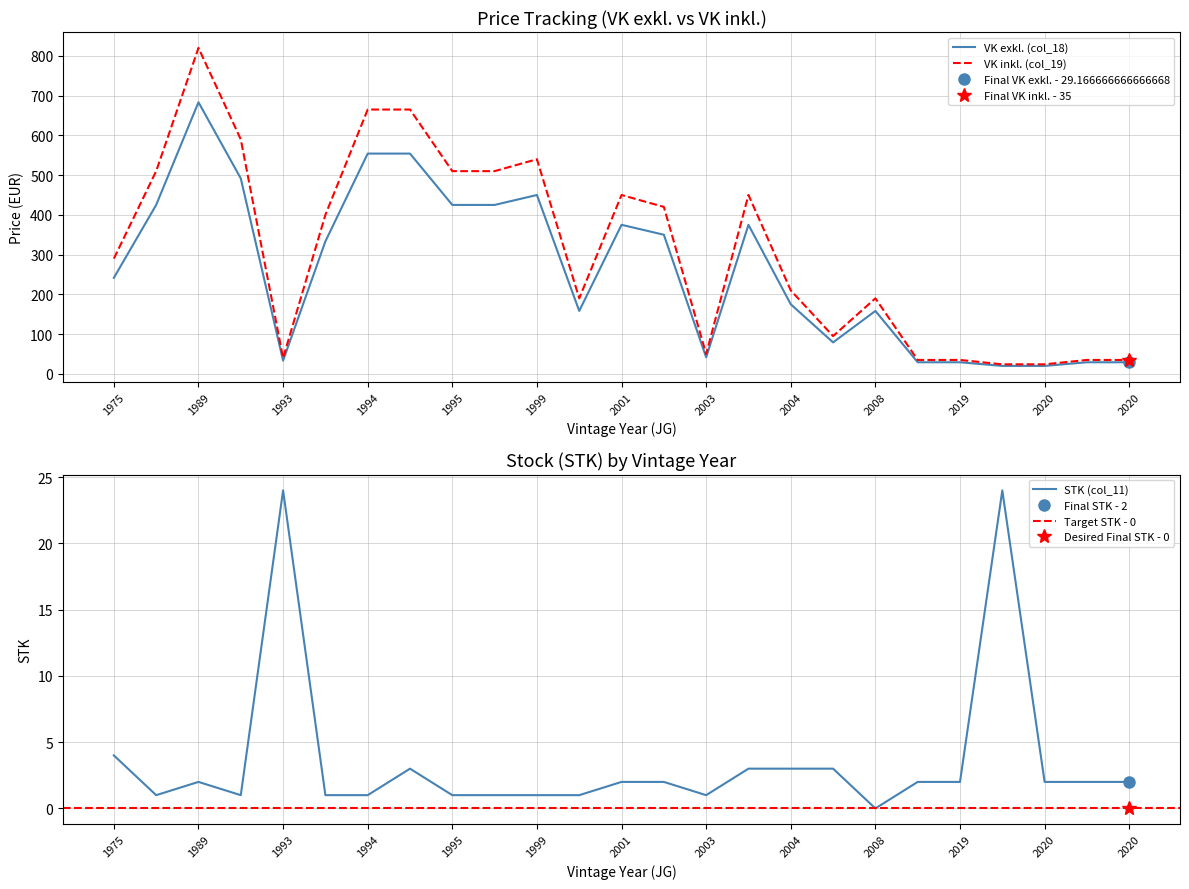

What is the total value across all series at 2001?

827.0